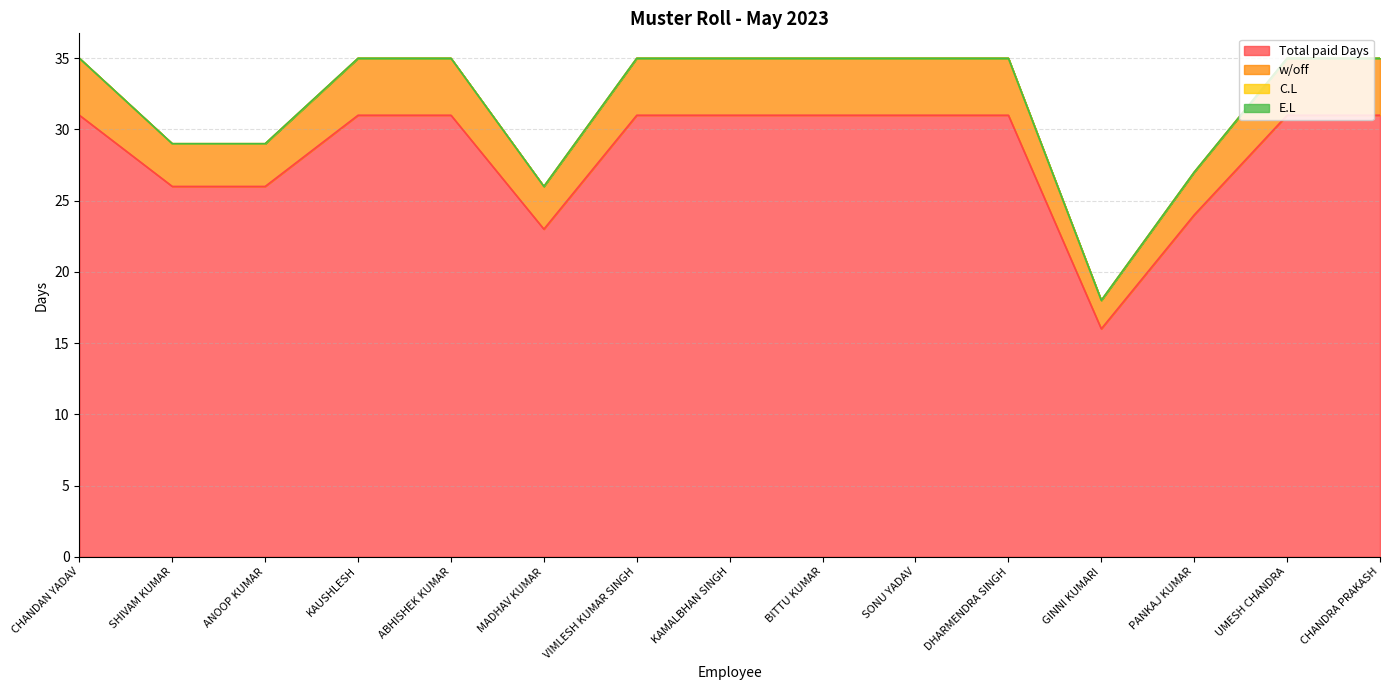

Is the value of Total paid Days at DHARMENDRA SINGH greater than the value of w/off at UMESH CHANDRA?

No